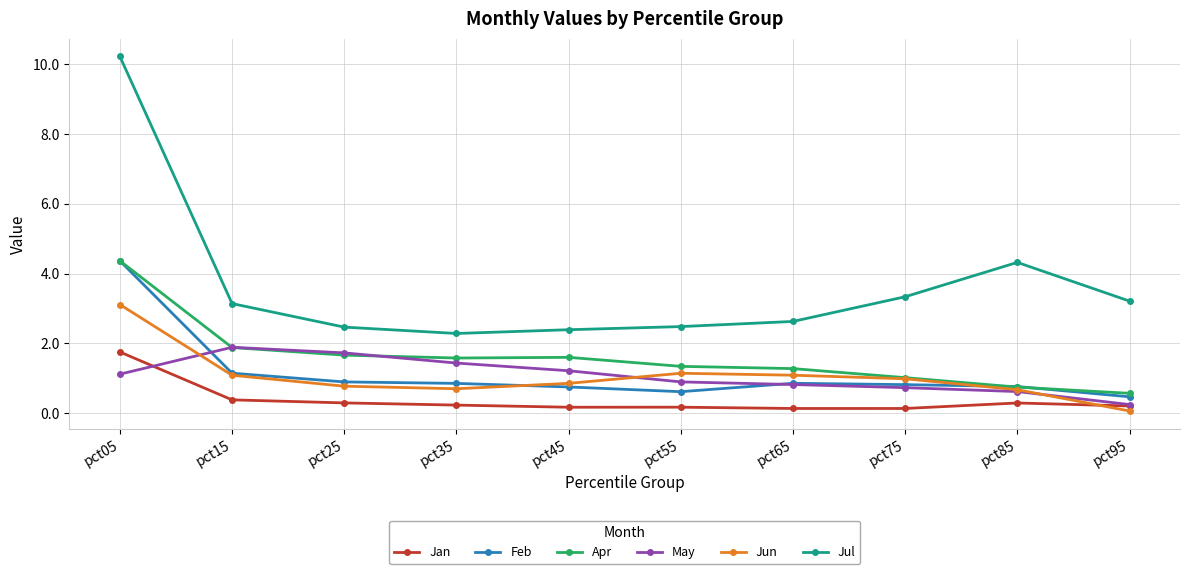

At which category does the chart reach its peak across all series?

pct05